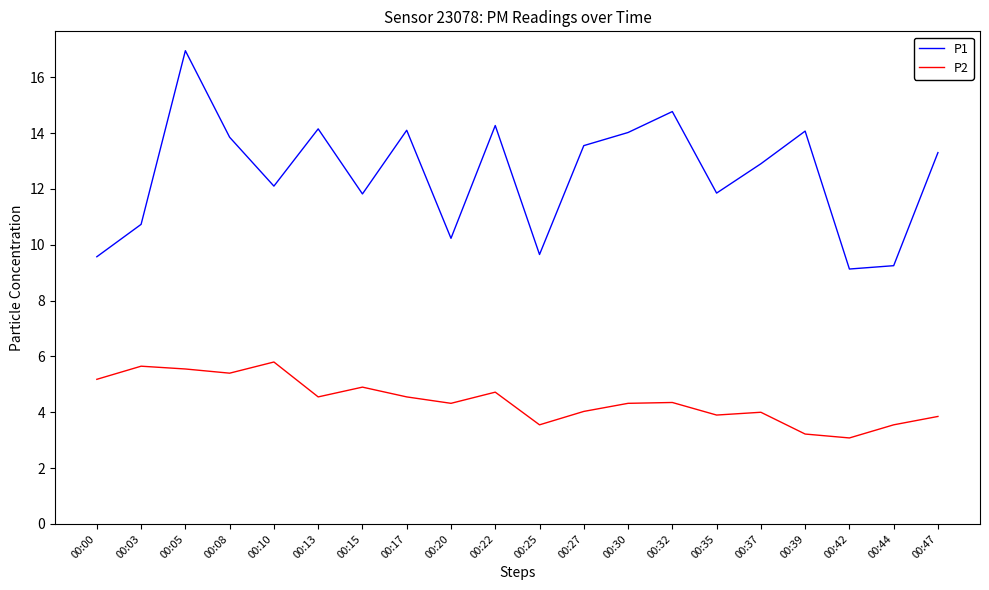

What are all the series names shown in the legend?

P1, P2